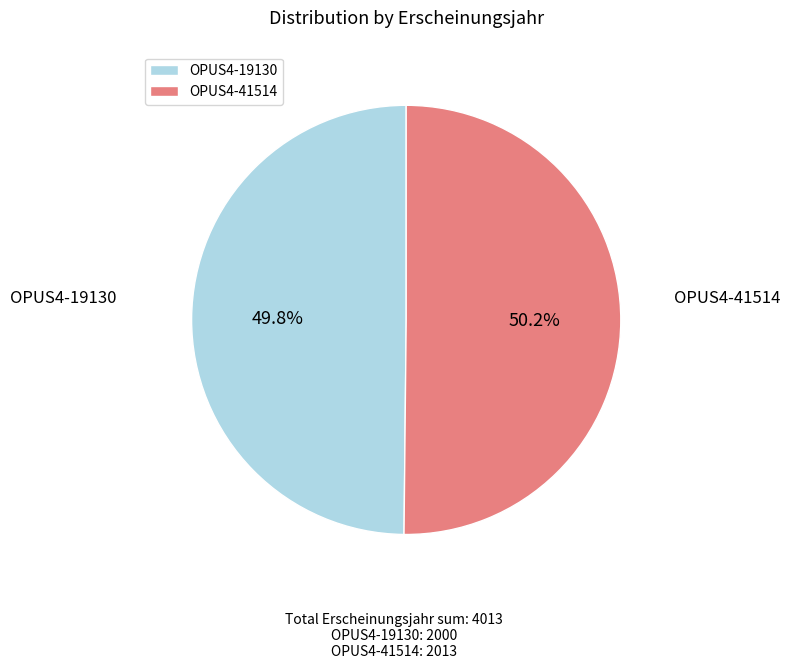

The OPUS4-19130 slice represents 62% of the pie. True or false?

False